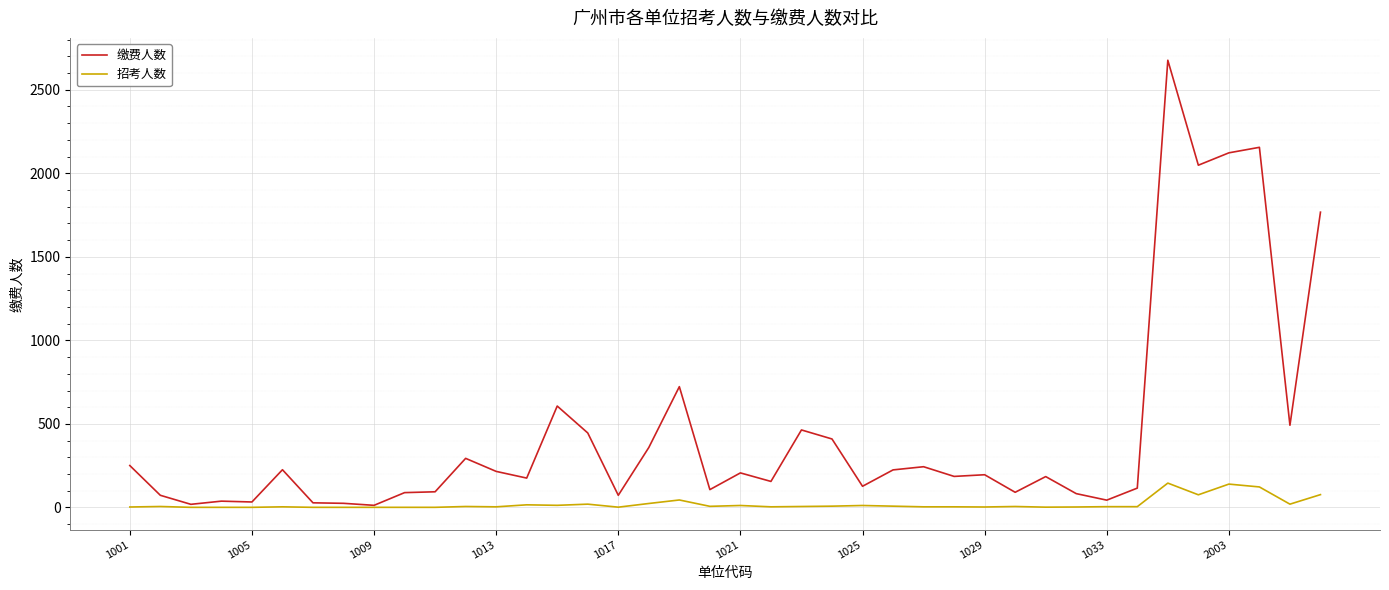

What are all the series names shown in the legend?

缴费人数, 招考人数